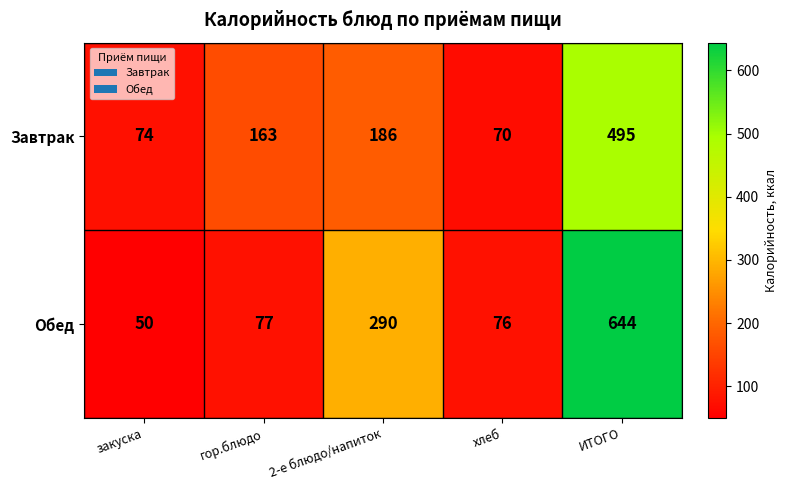

Rank the series by their average value, from highest to lowest.

Обед, Завтрак